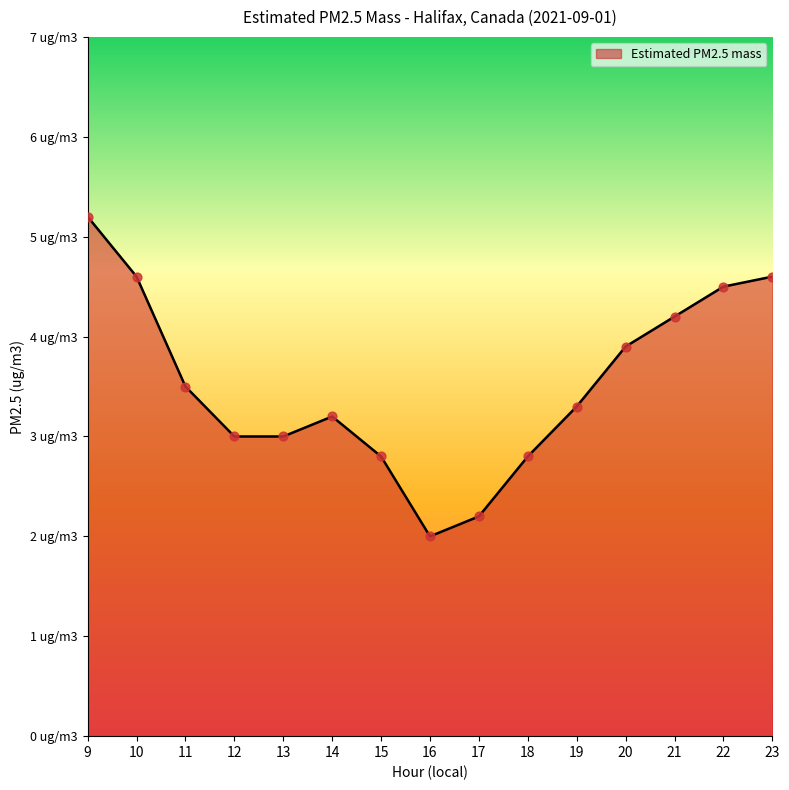

What is the change in value from 22 to 23?

+0.1